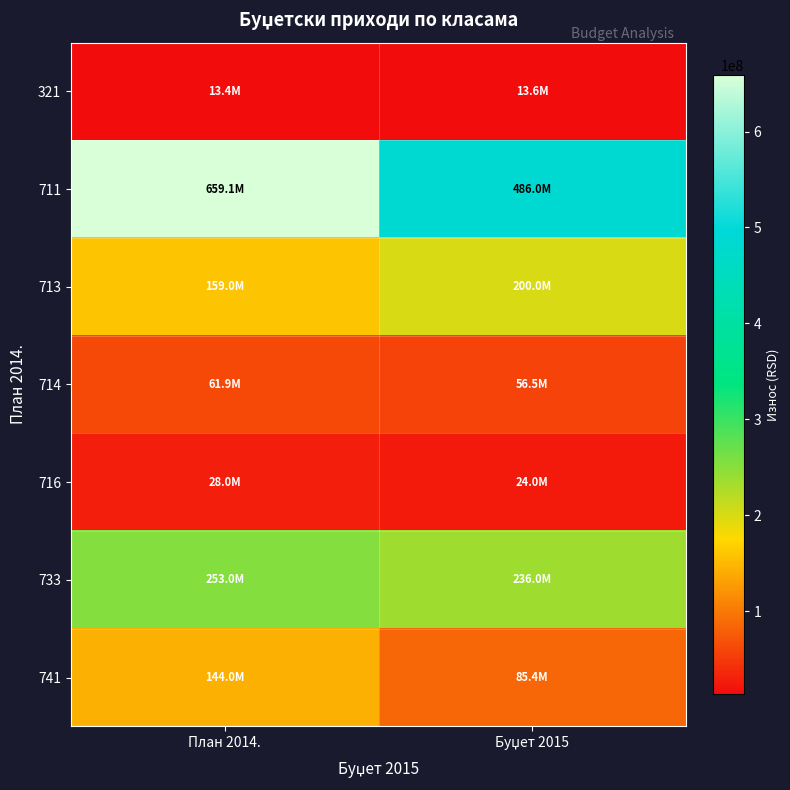

At which category is the sum across all series the highest?

План 2014.